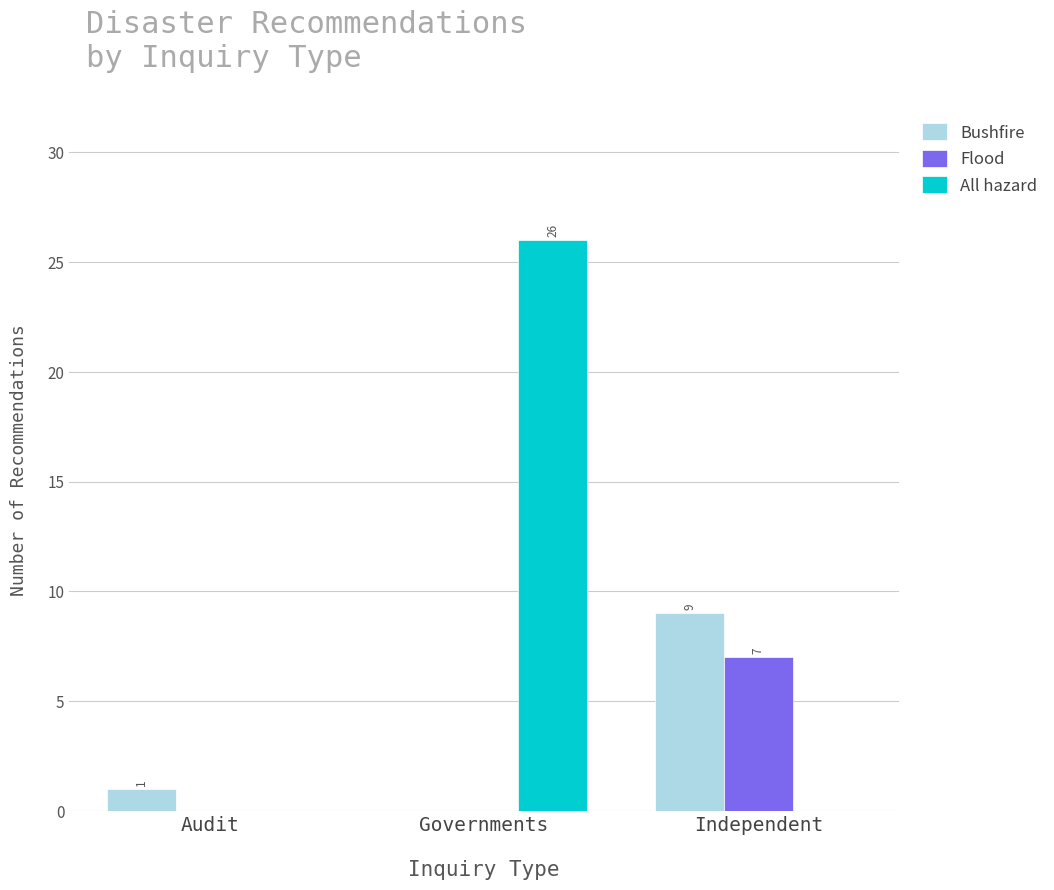

What is the average value of the Flood series?

2